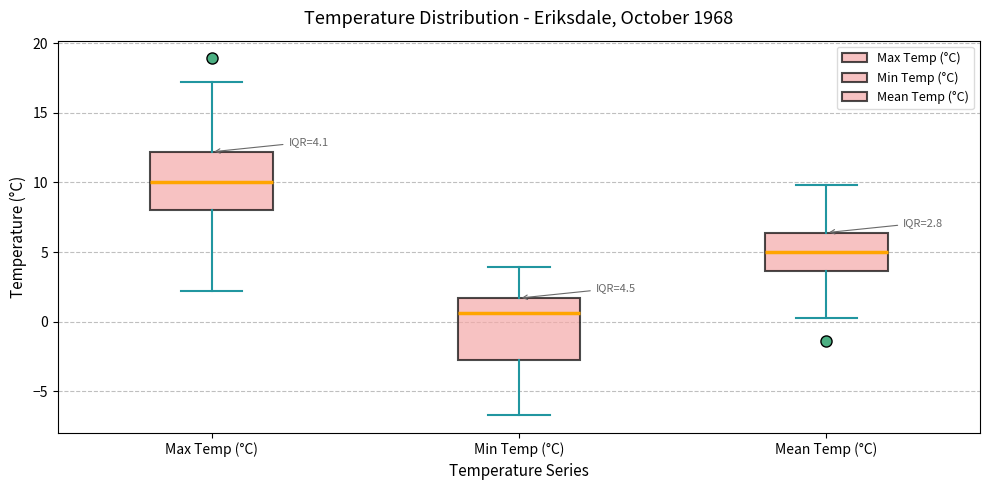

Which box's median line is the lowest?

Min Temp (°C)